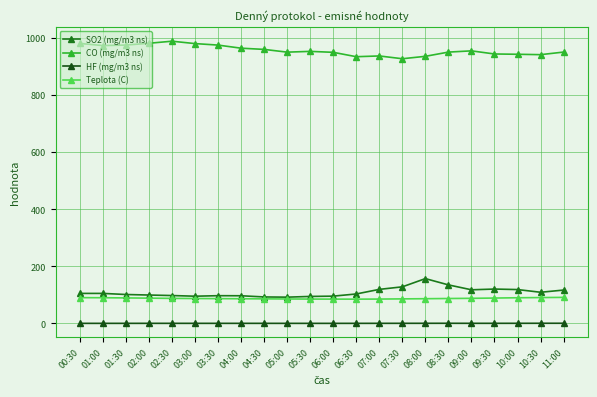

What is the smallest value displayed?

0.4